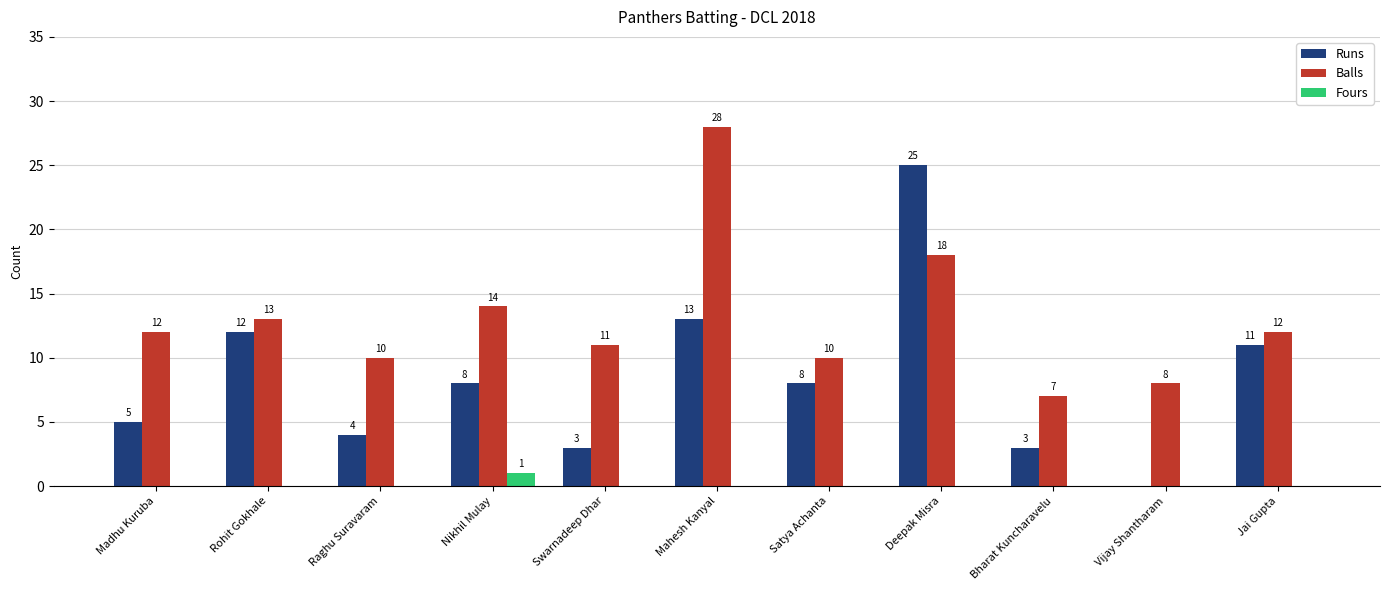

What are all the series names shown in the legend?

Runs, Balls, Fours